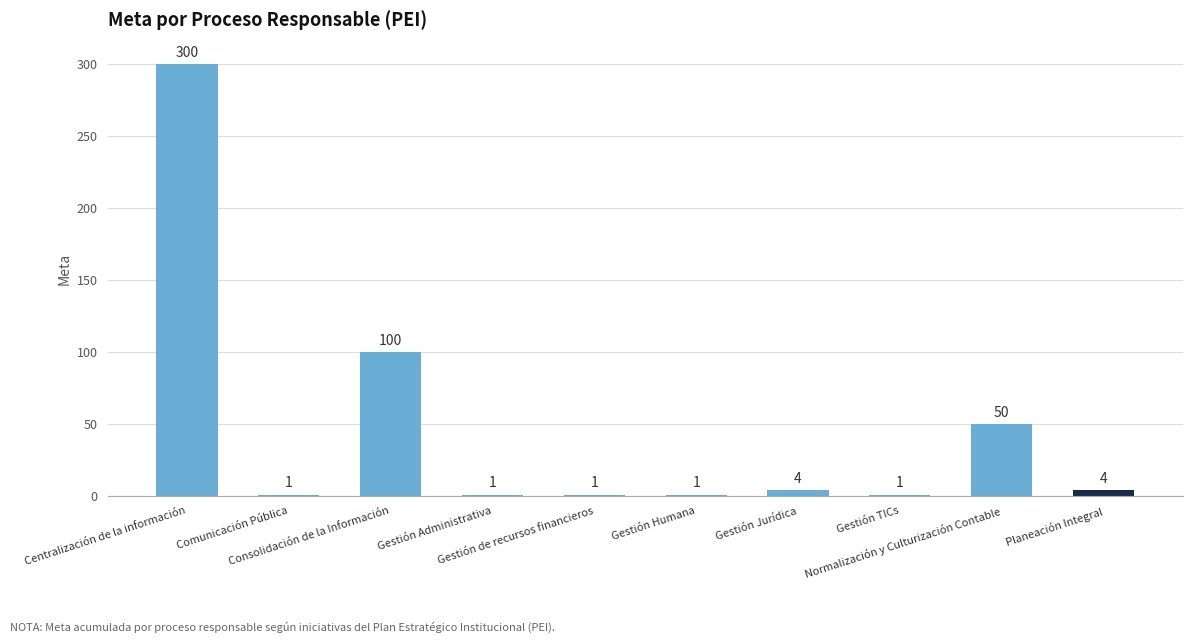

How many values are below 4?

5